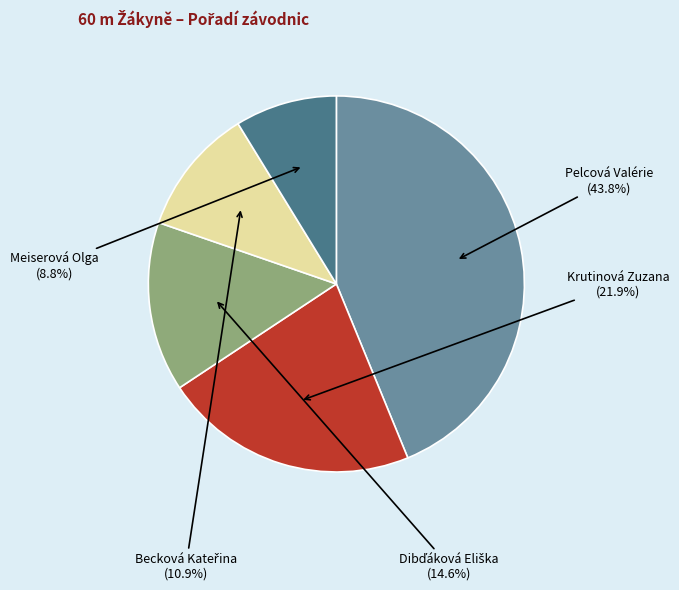

Does Pelcová Valérie represent more than half of the total?

No